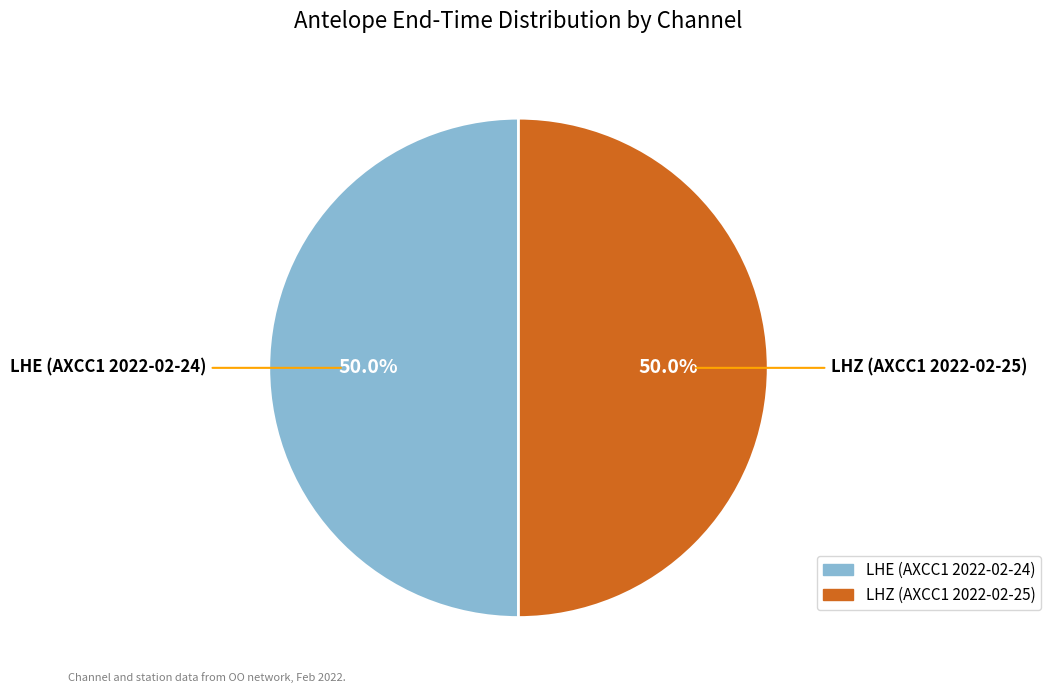

How many segments does this pie chart have?

2